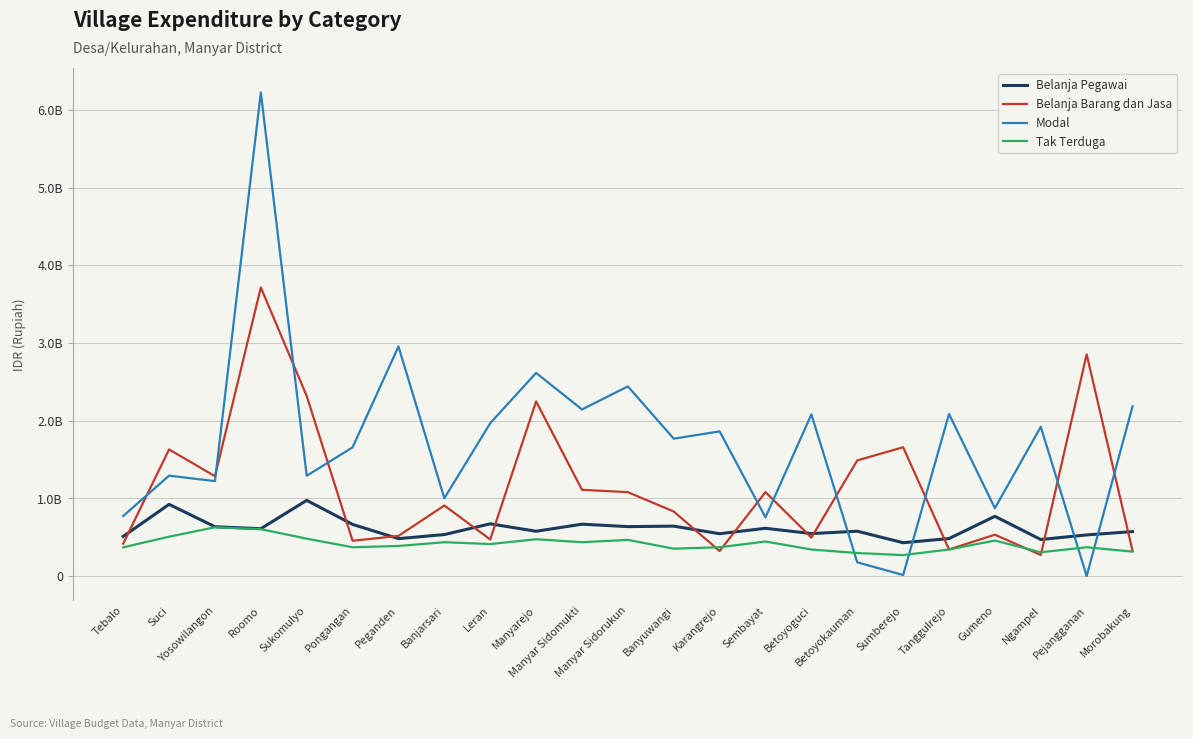

Which series ends up on top after the final intersection of Tak Terduga and Belanja Barang dan Jasa?

Belanja Barang dan Jasa